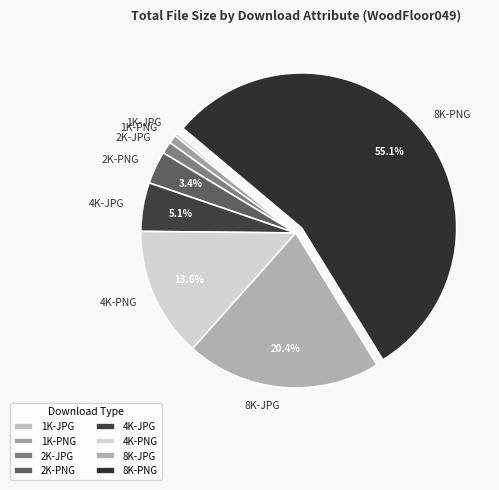

What is the ratio of the value at 2K-JPG to the value at 1K-PNG?

1.4